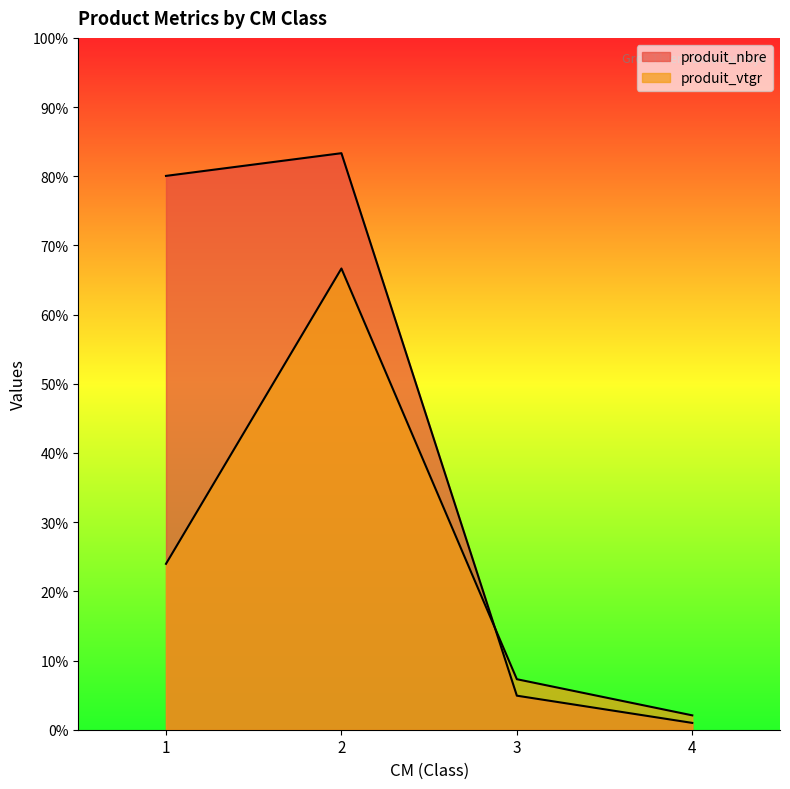

Count the number of categories in the chart.

4